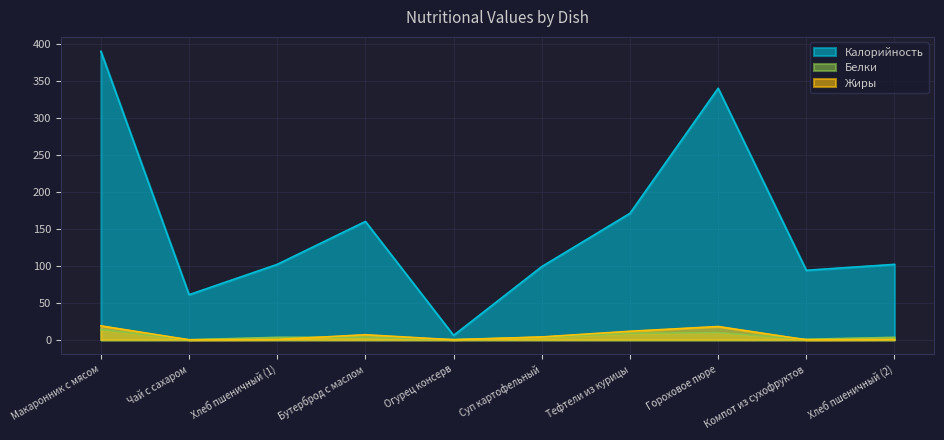

At which category is the sum across all series the highest?

Макаронник с мясом